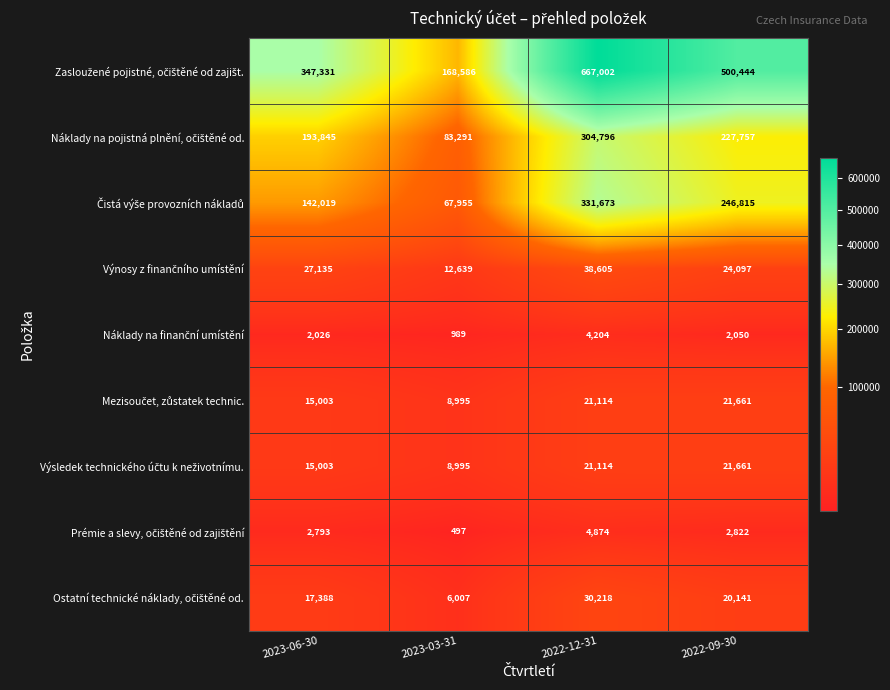

What is the total value across all series at 2023-03-31?

357954